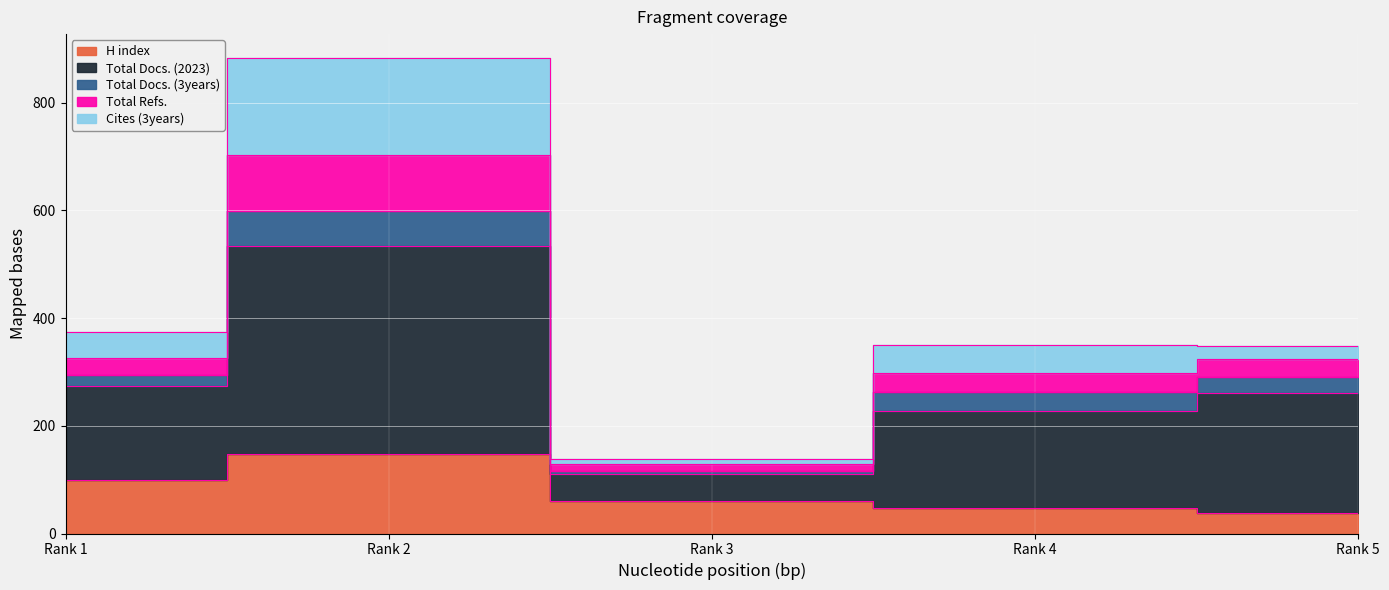

In Total Refs., how many points are higher than both neighbors (excluding endpoints)?

2